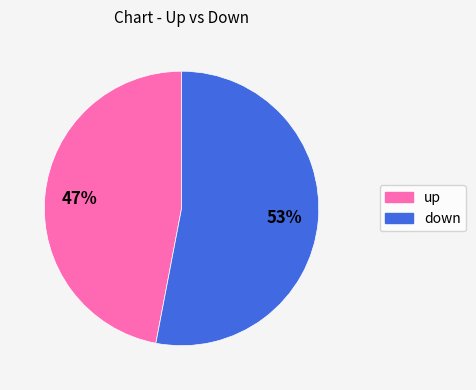

The up slice represents 40% of the pie. True or false?

False